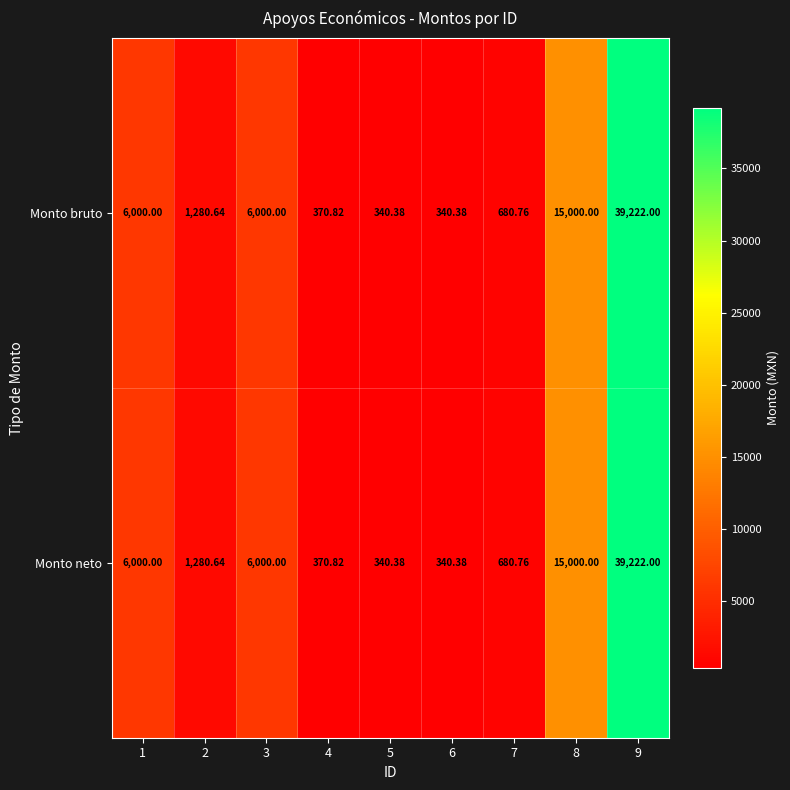

Is the value of Monto bruto at 3 greater than the value of Monto neto at 6?

Yes